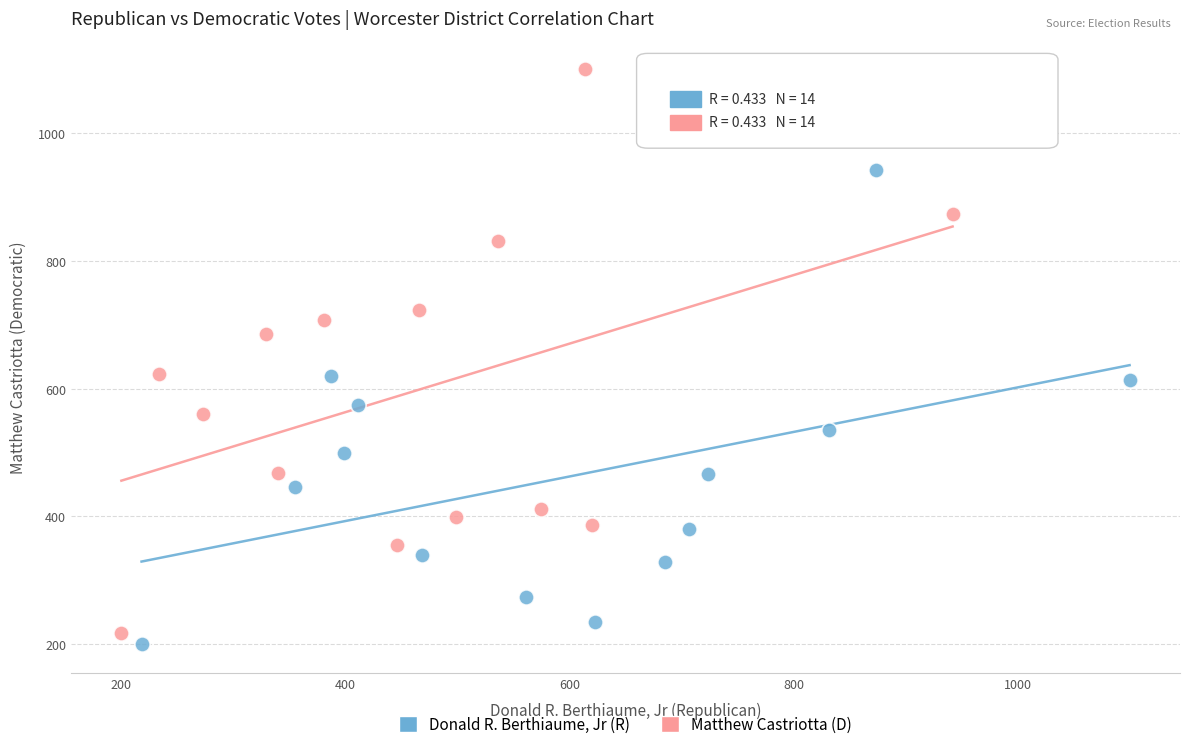

Which series reaches the maximum Y coordinate?

Matthew Castriotta (D)